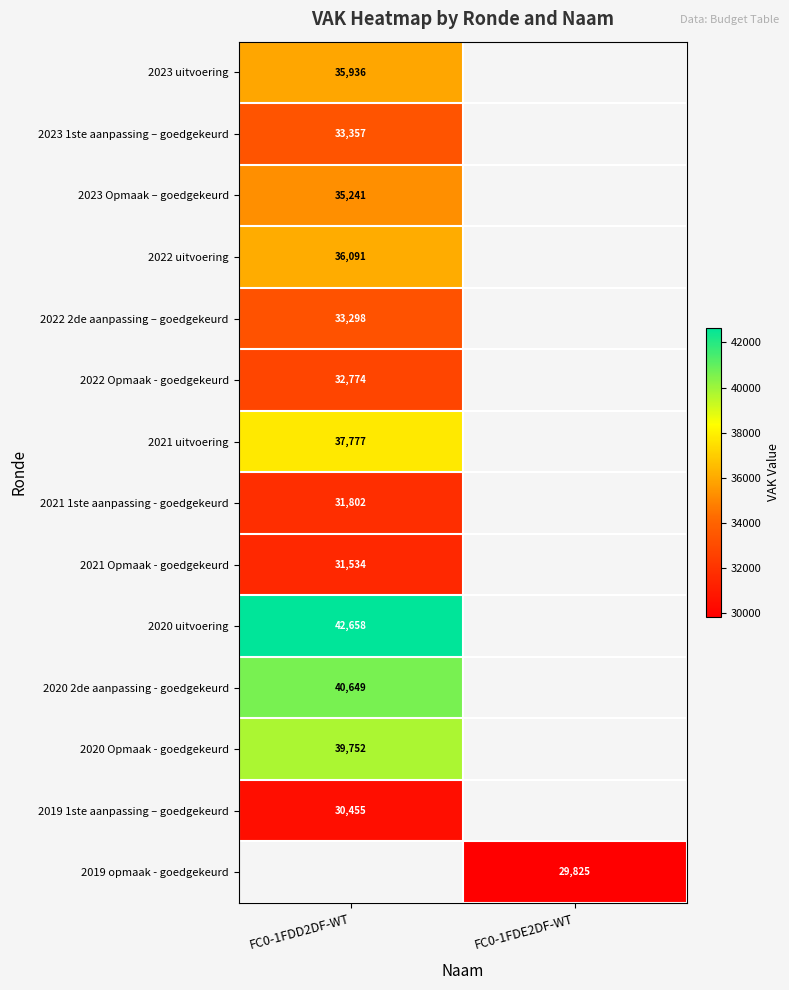

True or false: 2021 uitvoering has a value of 37777 at FC0-1FDD2DF-WT.

True